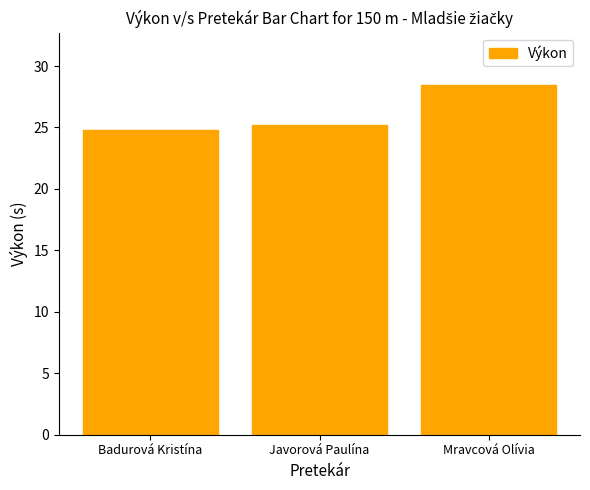

At which category does the chart reach its peak across all series?

Mravcová Olívia